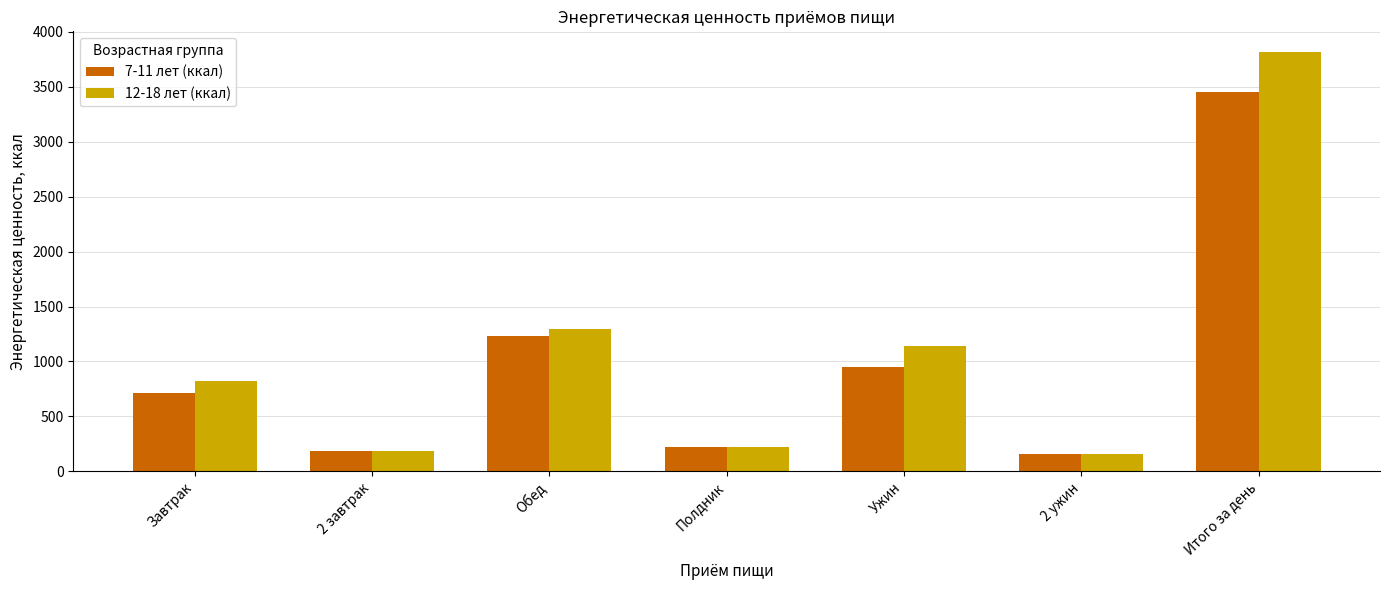

How many bars are there in total?

14